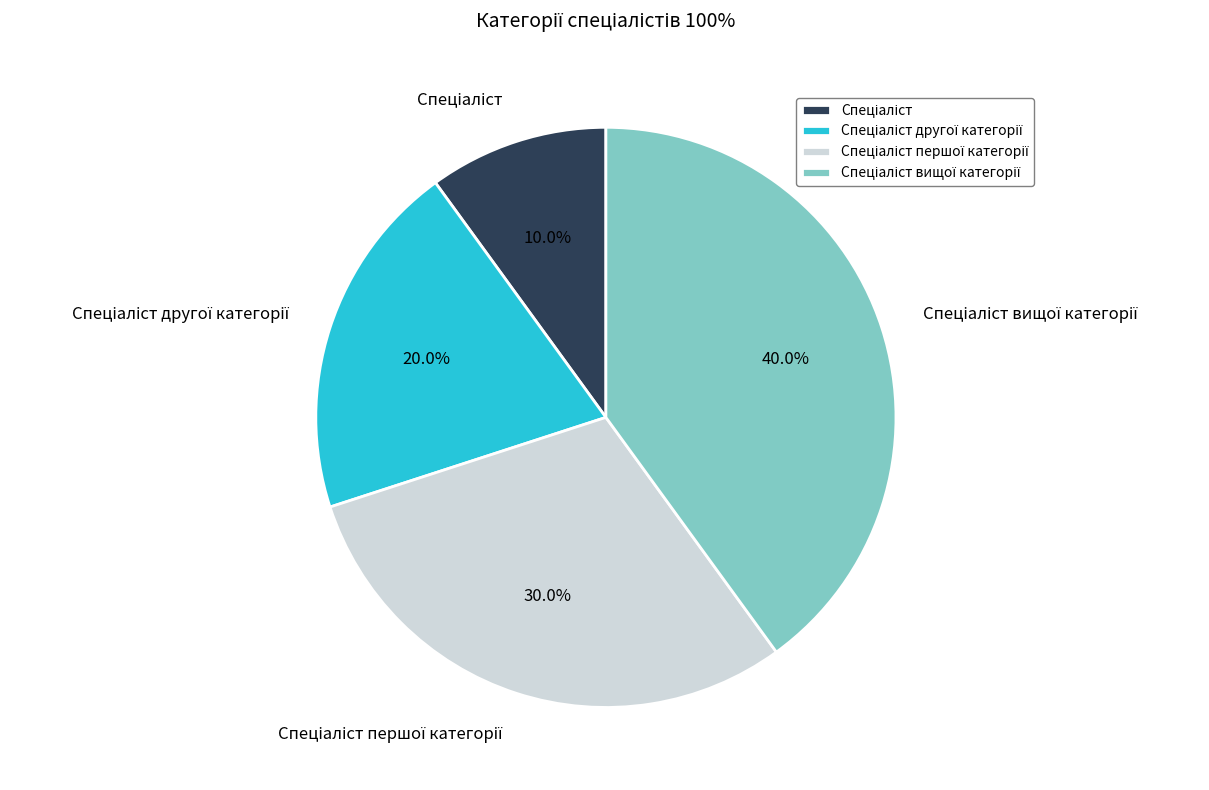

Is there any slice that represents more than half of the pie?

No